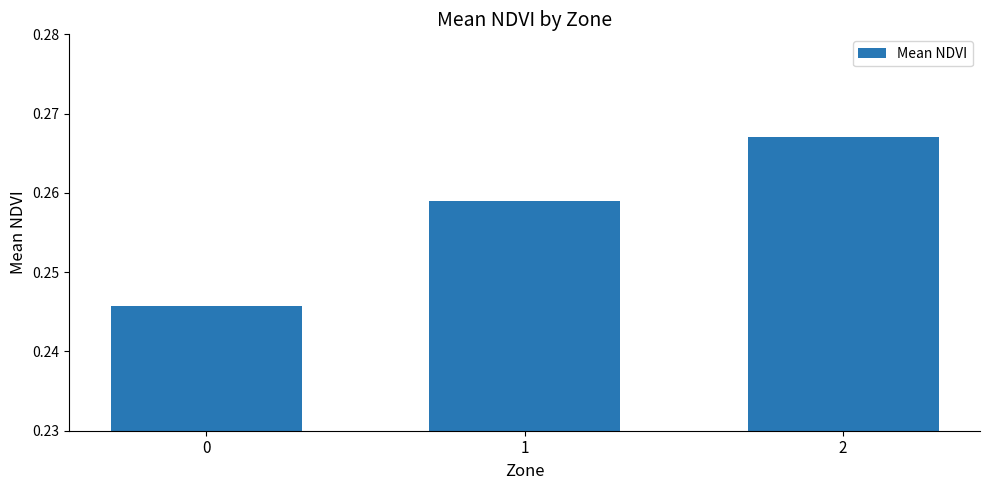

What is the sum of the values at 2 and 1?

0.5